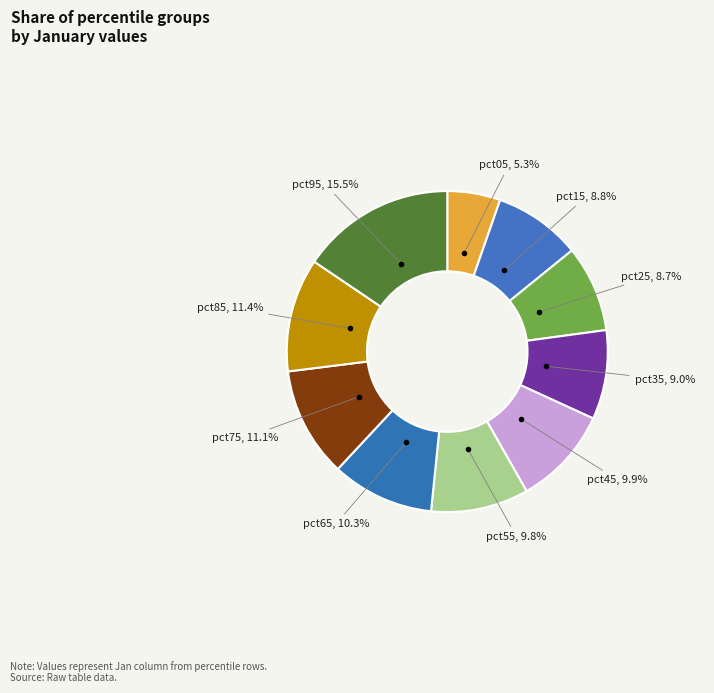

Count the number of slices in the pie.

10